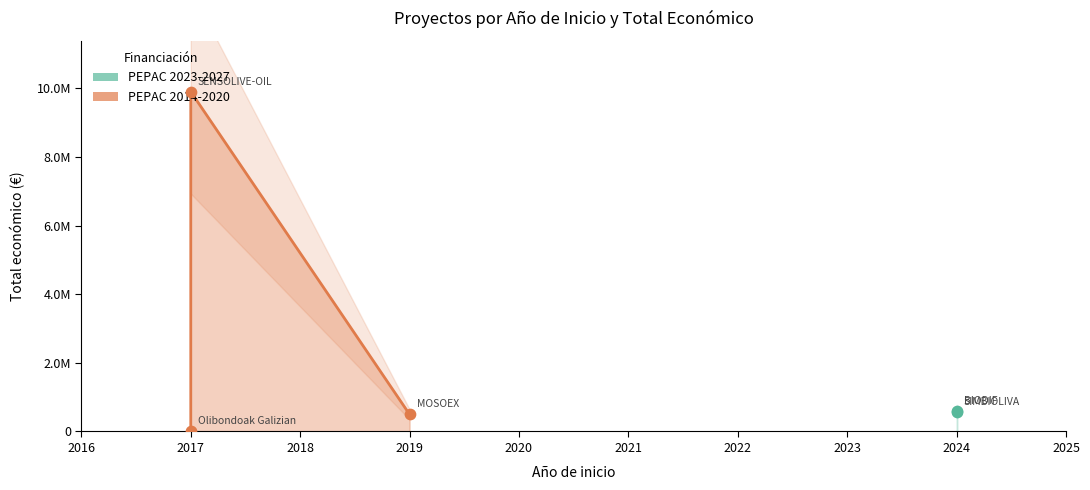

Is the value of Total económico at BIODIF greater than the value of Año de finalización at MOSOEX?

Yes